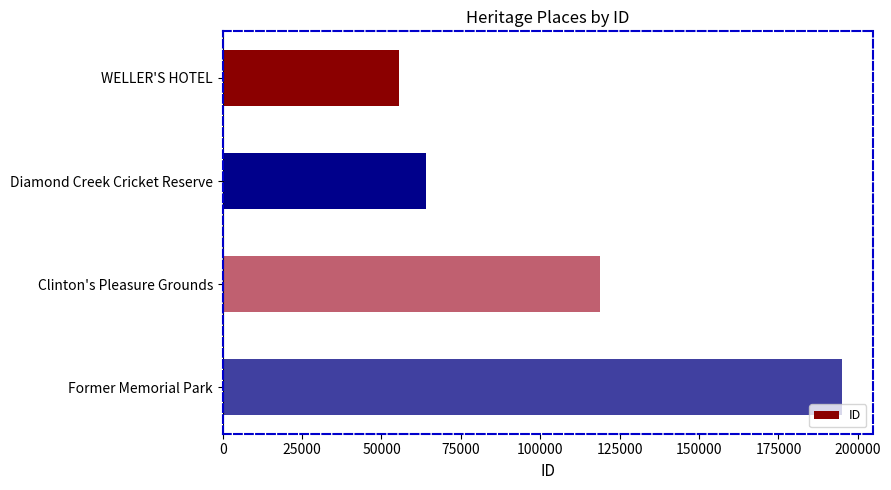

What is the change in value from WELLER'S HOTEL to Diamond Creek Cricket Reserve?

+8445